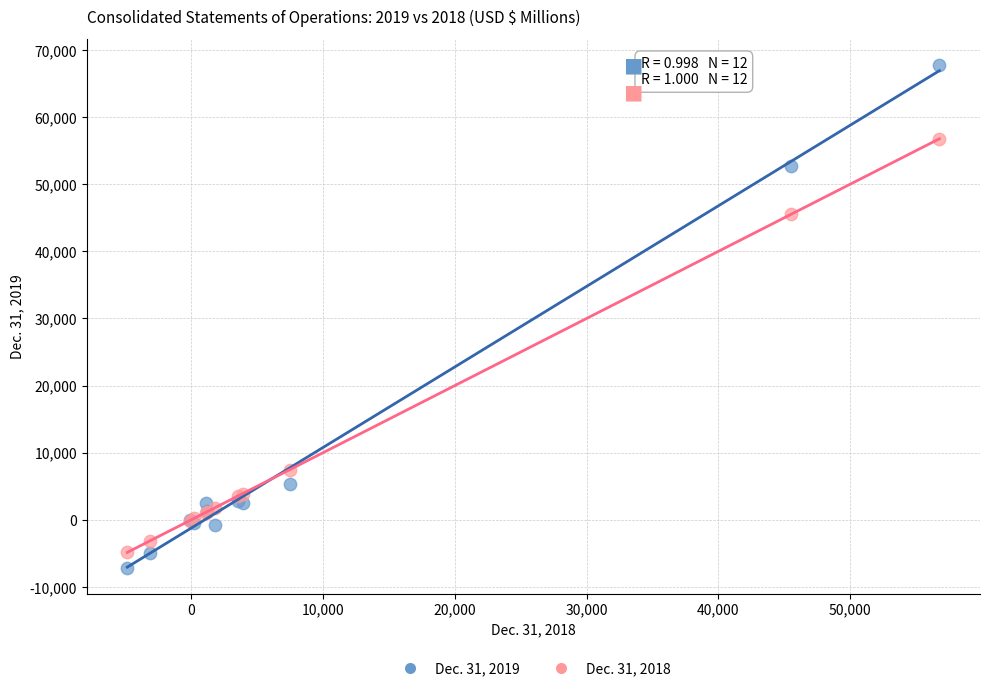

What is the X range (max minus min) for the scatter plot?

61625